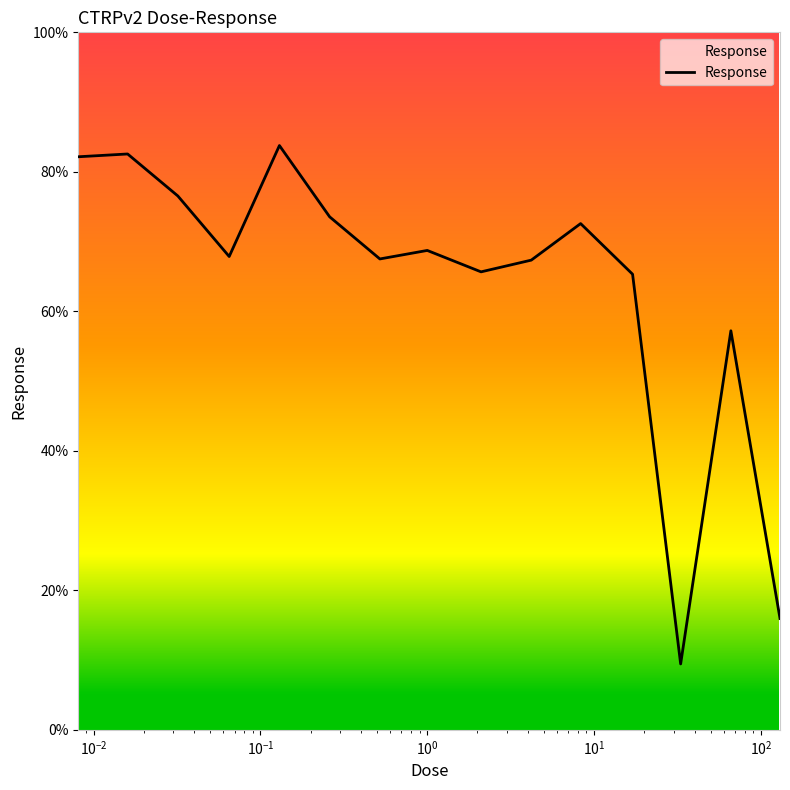

What is the greatest value displayed?

83.8